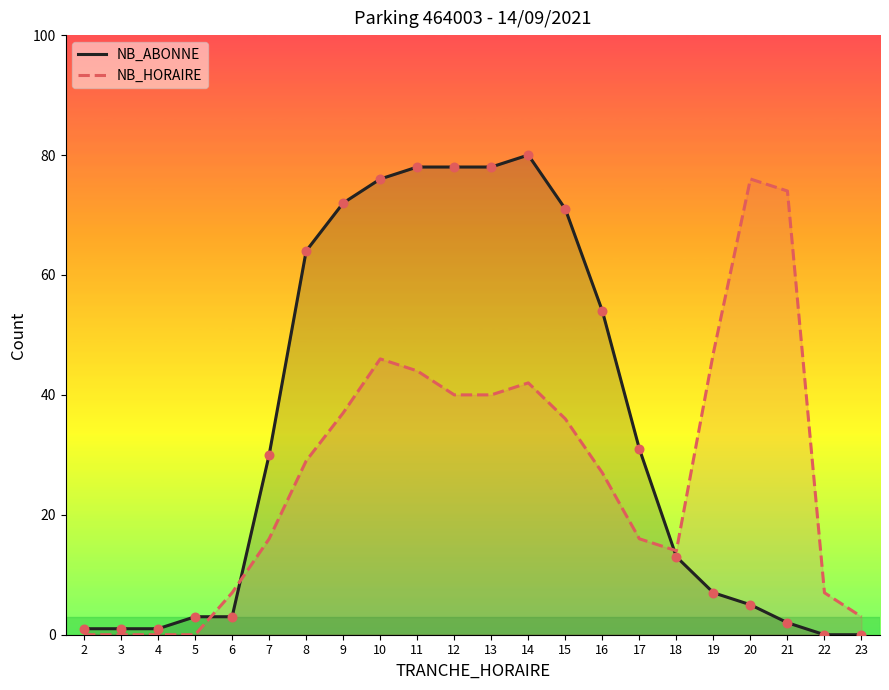

Which series has the largest Y range (max minus min)?

NB_ABONNE